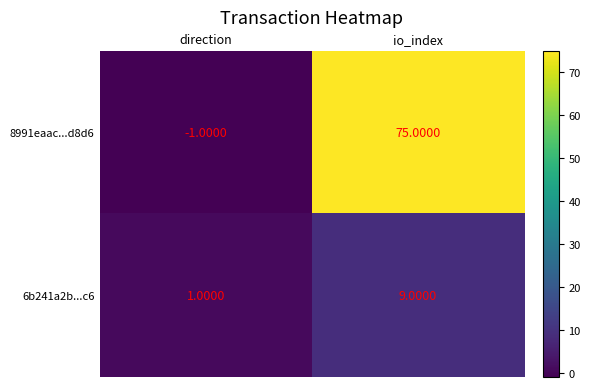

Which series has the largest total across all categories?

8991eaac...d8d6